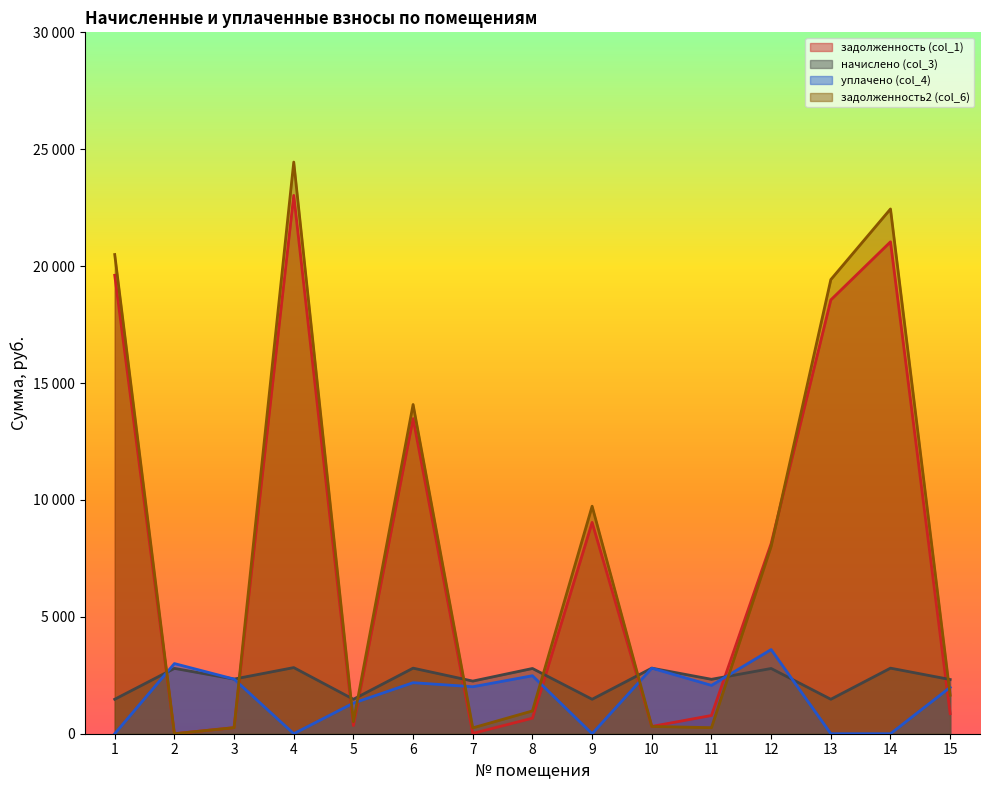

How many data points in задолженность (col_1) are less than 857?

7